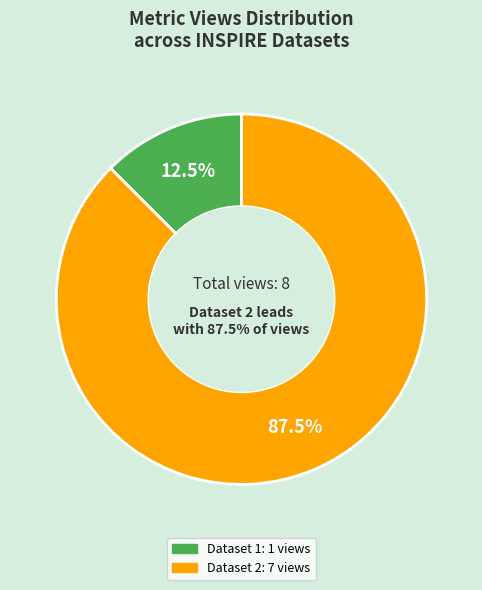

Is the sum of INSPIRE Population Distribution Dataset 1 and INSPIRE Population Distribution Dataset 2 greater than half?

Yes